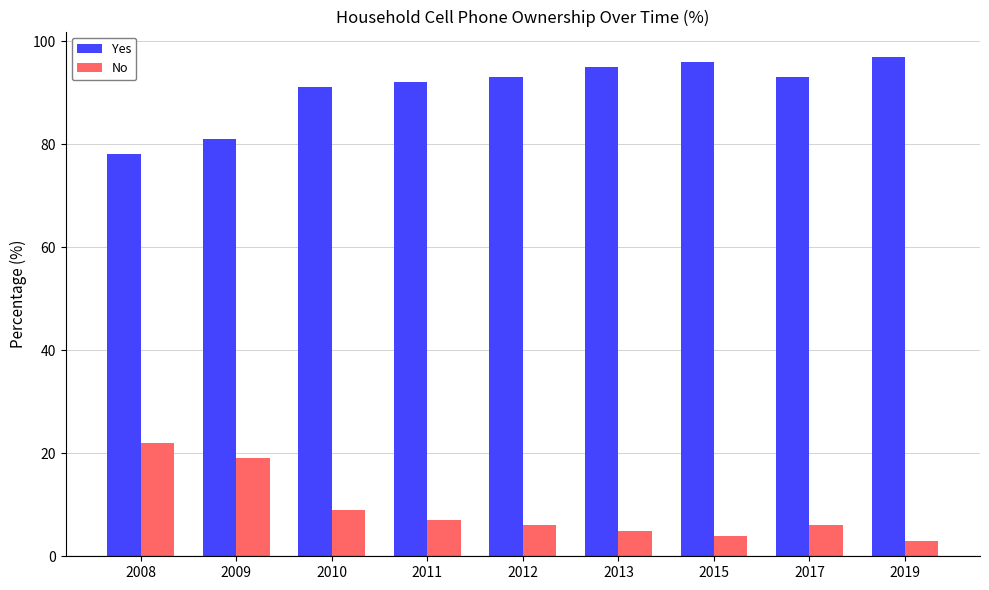

What is the value of the No bar at the 1st from the left?

22